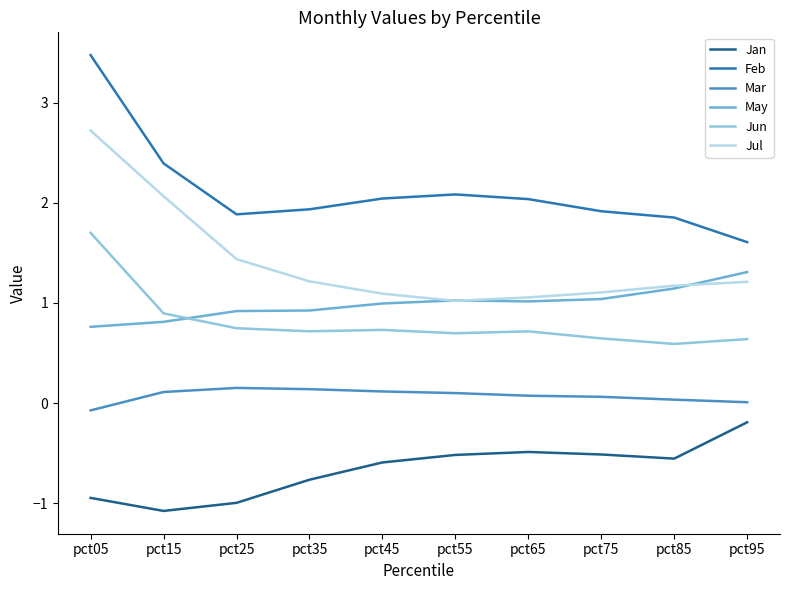

What are all the series names shown in the legend?

Jan, Feb, Mar, May, Jun, Jul